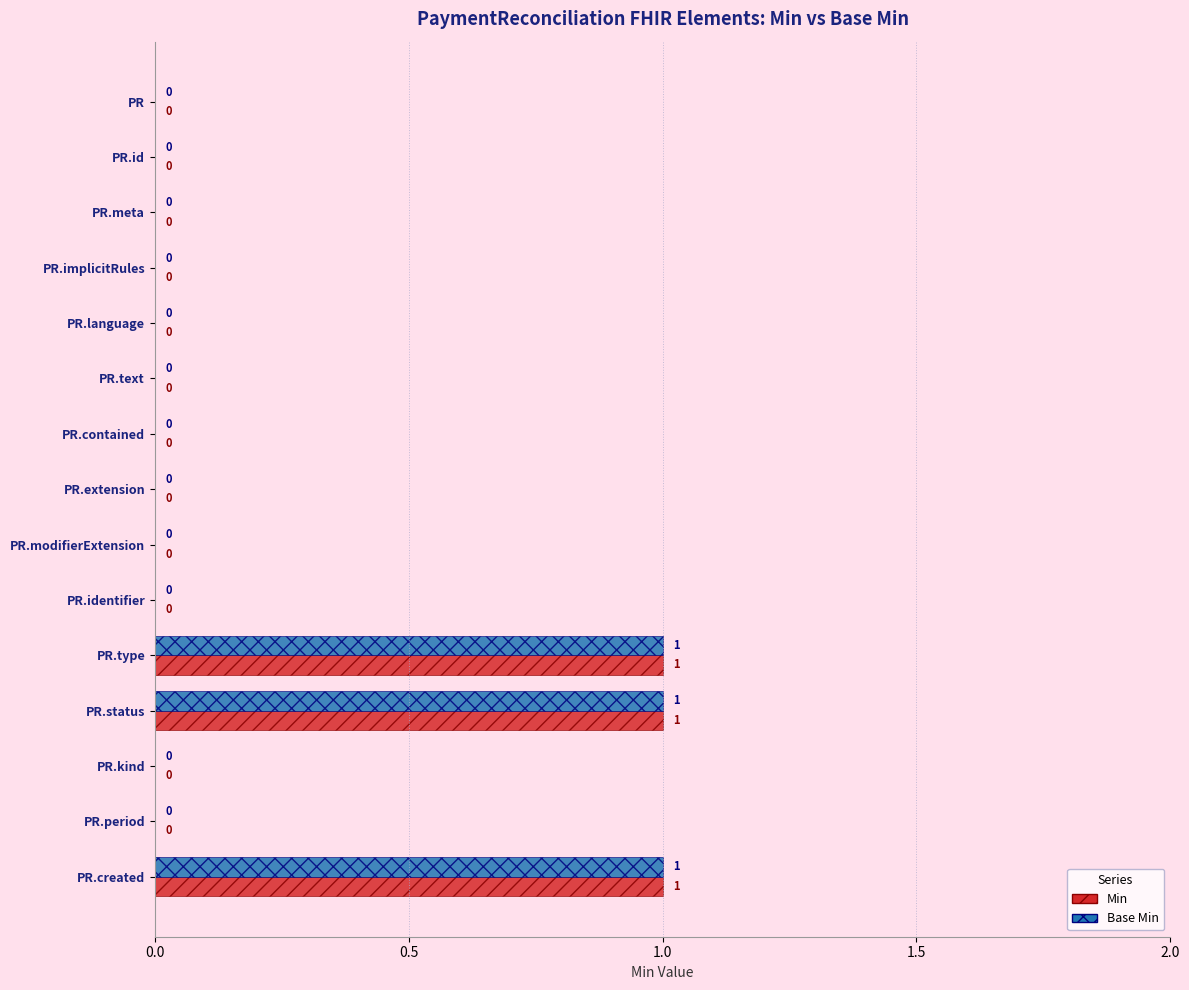

True or false: Base Min has a value of 0 at PR.contained.

True